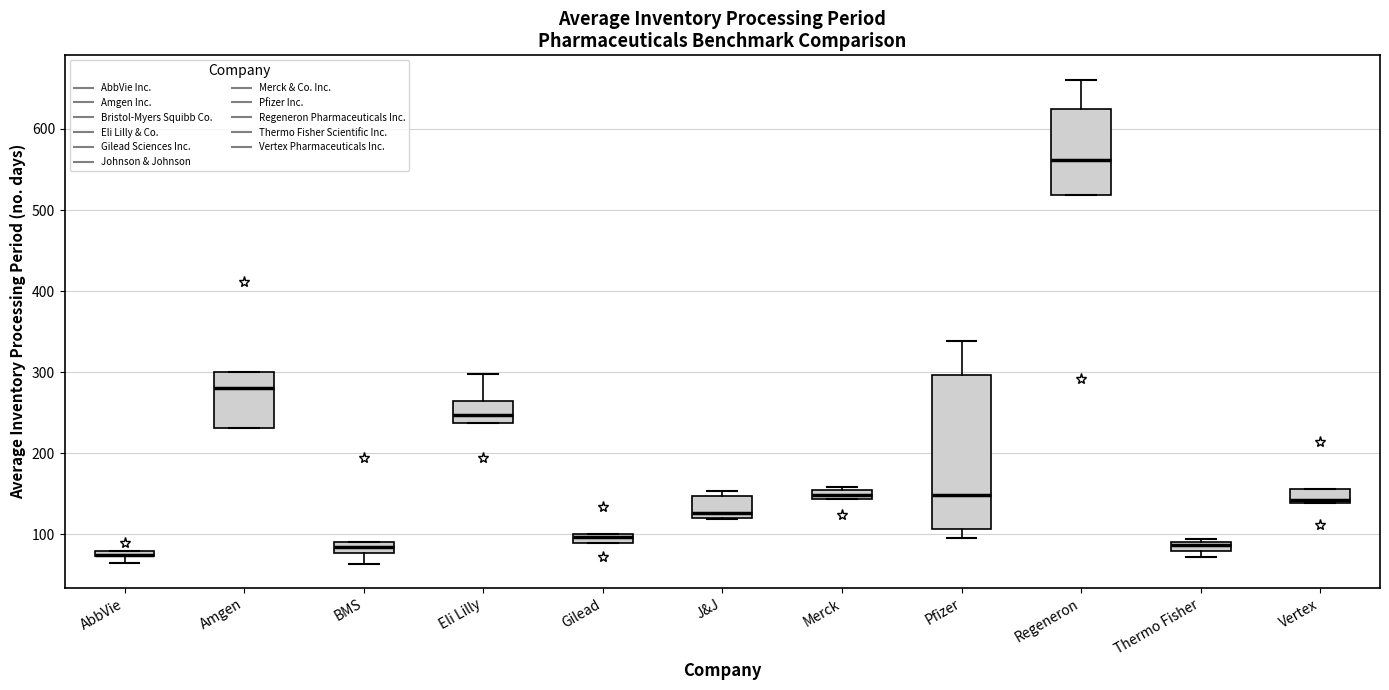

Which box is the tallest, from its lower edge to its upper edge?

Pfizer